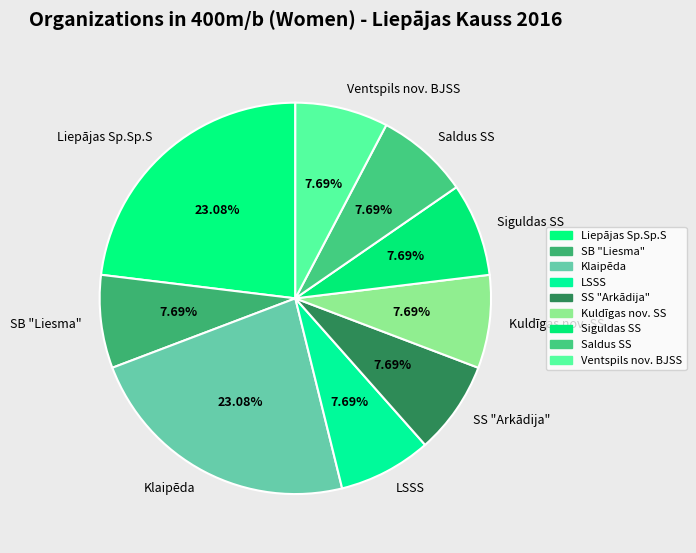

How many slices are in this pie chart?

9